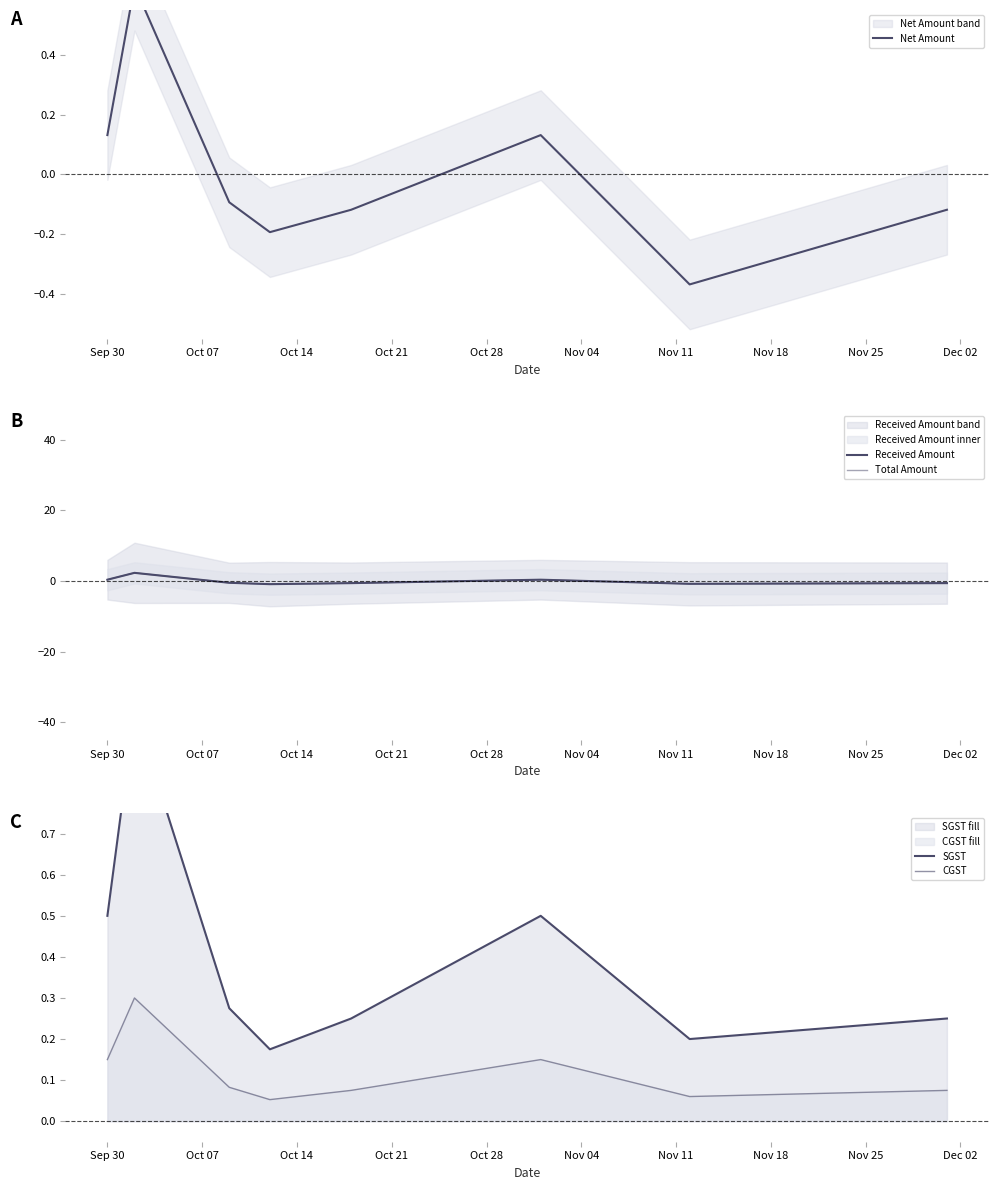

The value of Received Amount at Nov 11 is -0.2. True or false?

False